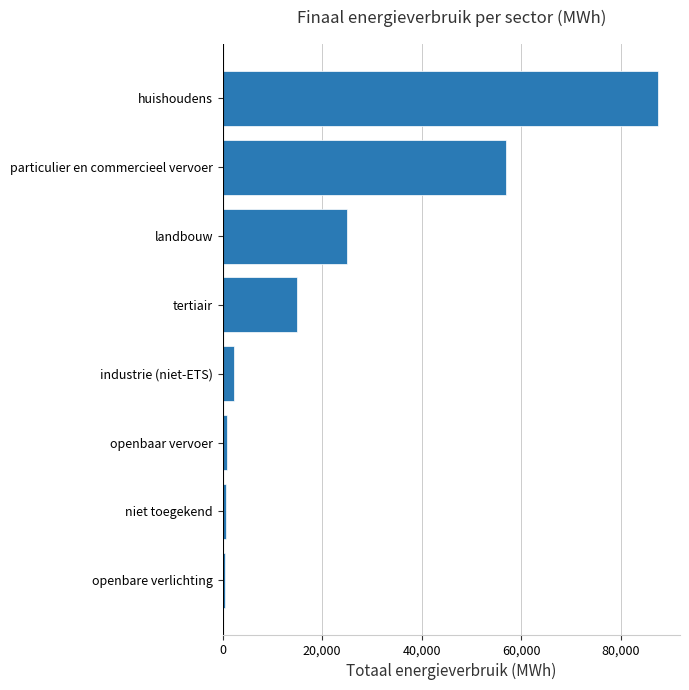

What is the average value?

23615.2